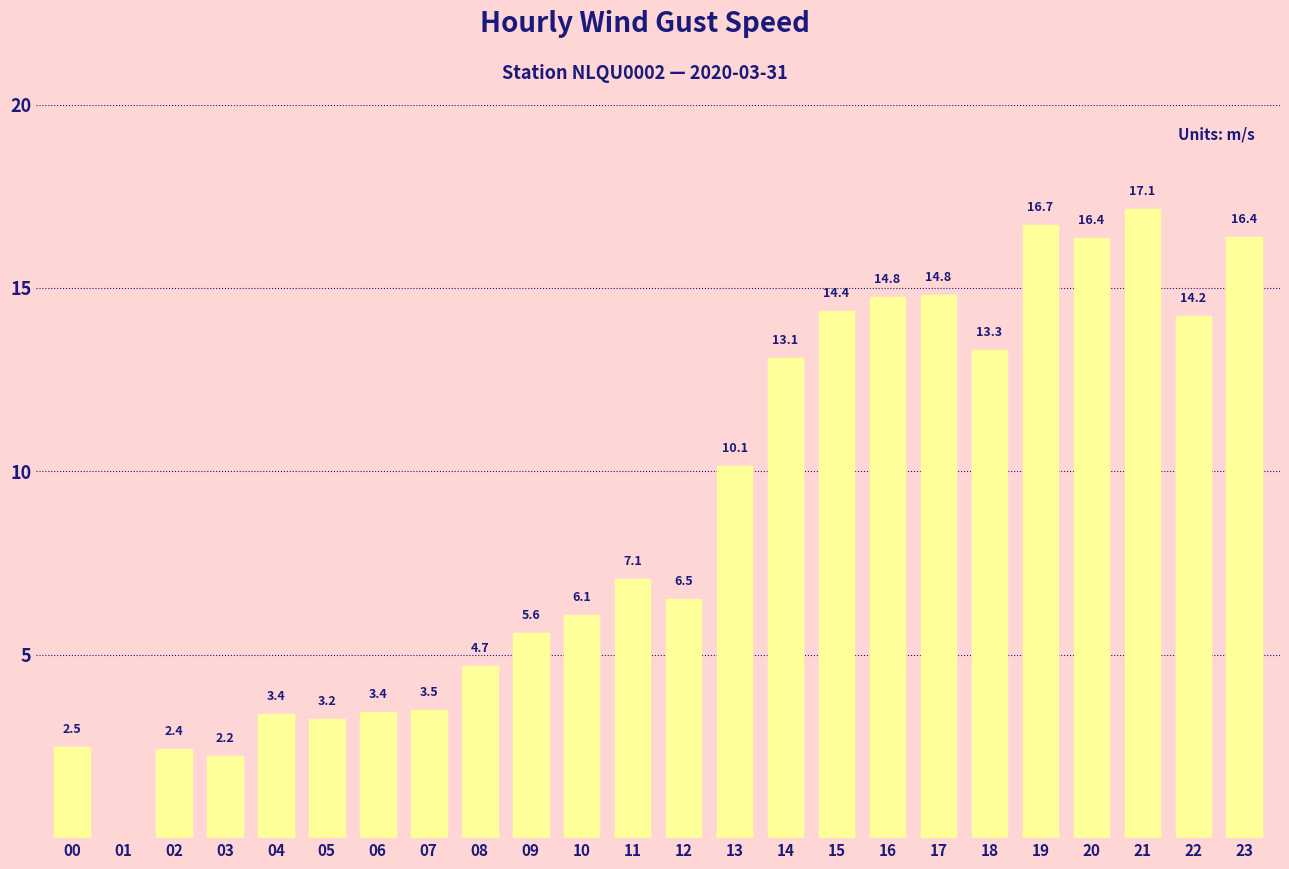

Between 13 and 02, which is larger?

13